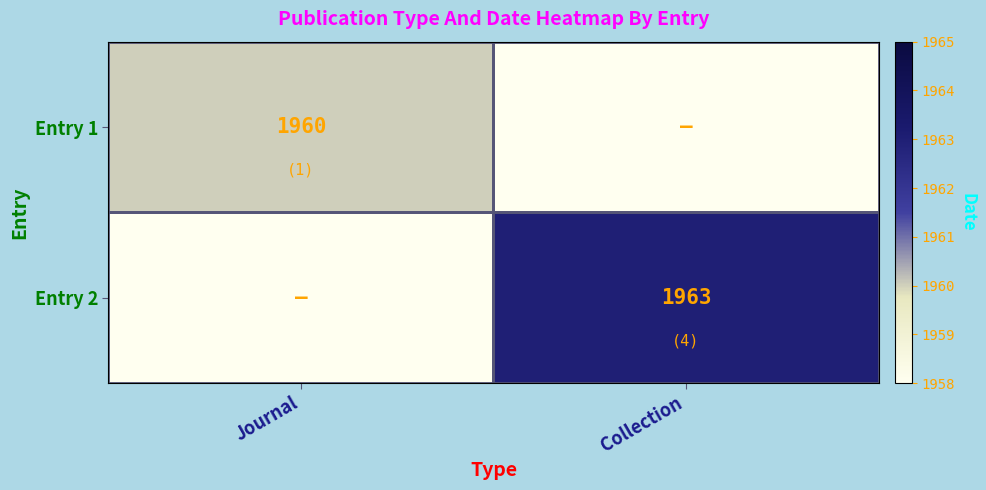

Is it true that Entry 1 equals 649 at Journal?

False